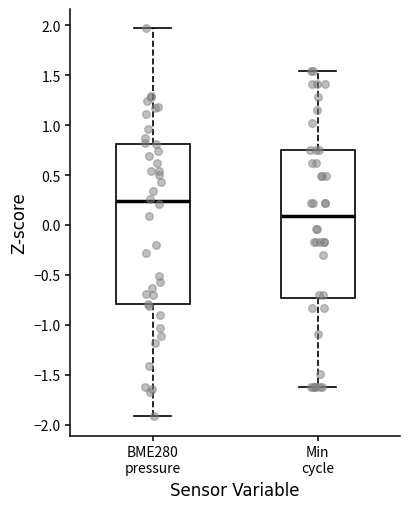

Reading left to right, transcribe this box plot: for each box, give where its median line is, the range the box spans, and where its two whiskers end, as read against the y-axis. The values are not printed on the chart, so give them approximately, as read against the axis.

BME280 pressure: median 0.25, box -0.80 to 0.80, whiskers -1.90 to 1.95
Min cycle: median 0.10, box -0.75 to 0.75, whiskers -1.60 to 1.55